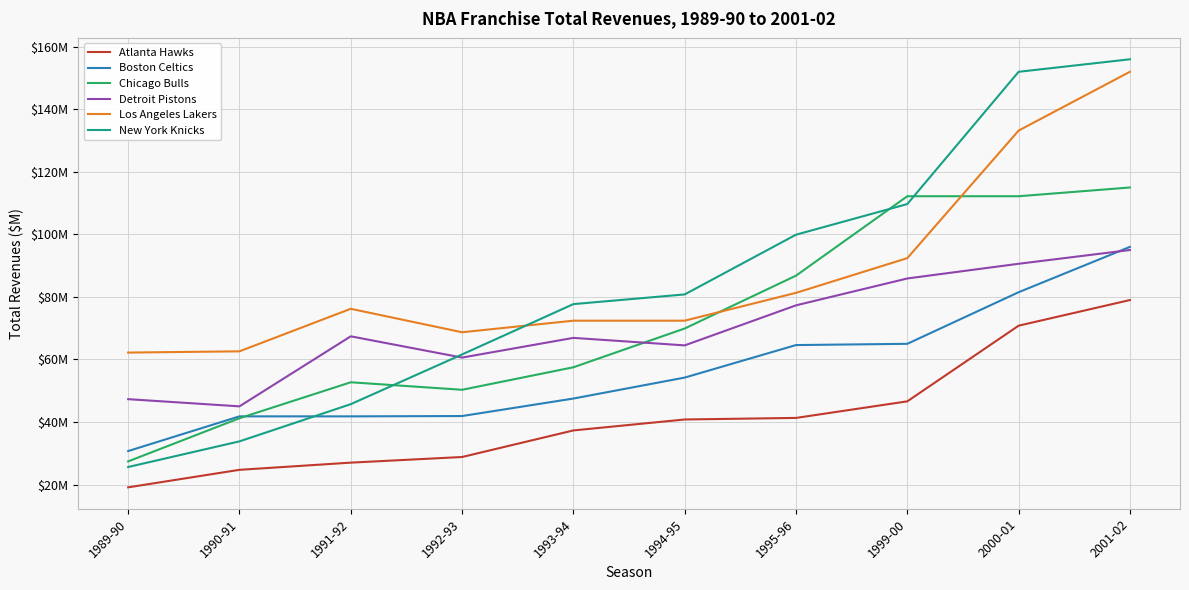

True or false: Boston Celtics has more than 0 interior local peaks.

False